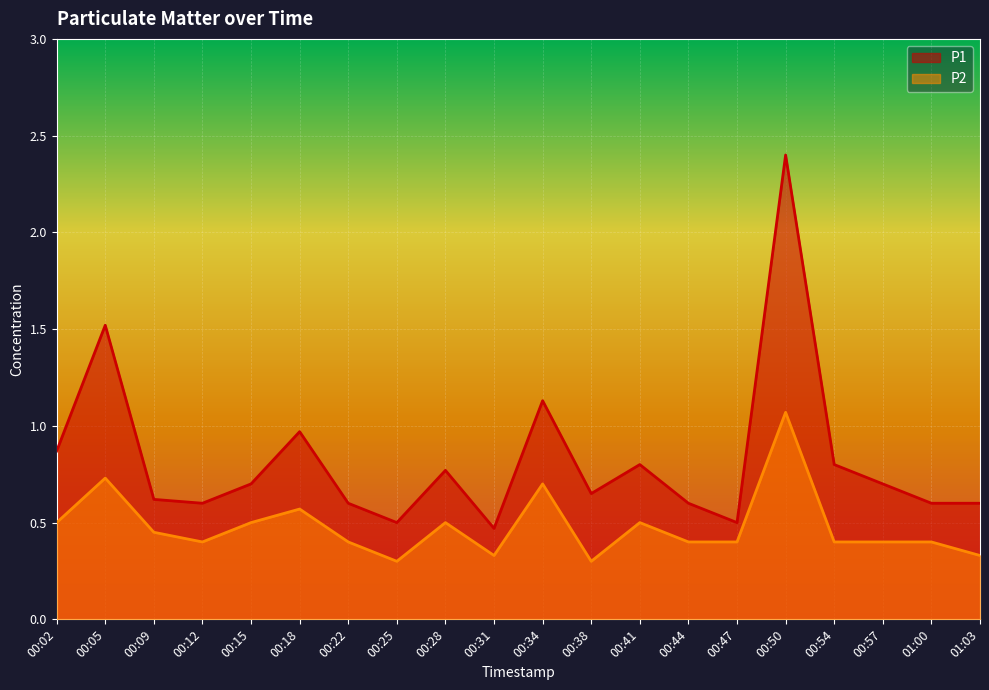

List the labels in order of P2 value, smallest first.

00:25, 00:38, 00:31, 01:03, 00:12, 00:22, 00:44, 00:47, 00:54, 00:57, 01:00, 00:09, 00:02, 00:15, 00:28, 00:41, 00:18, 00:34, 00:05, 00:50